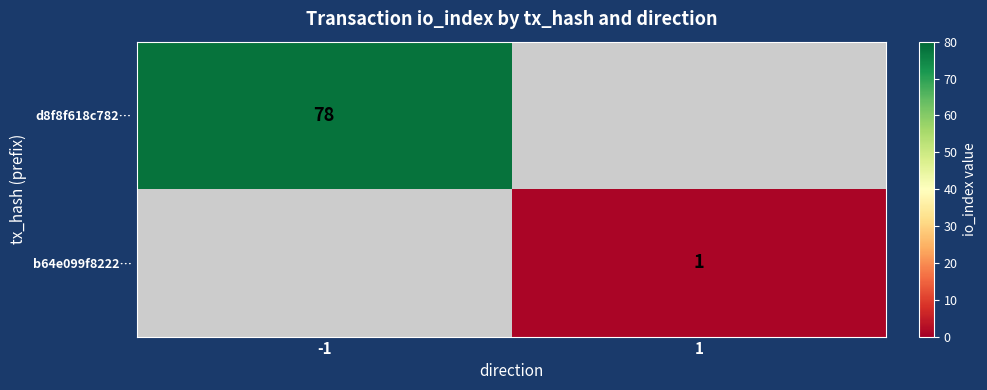

Is it true that d8f8f618c782… equals 20.4 at -1?

False